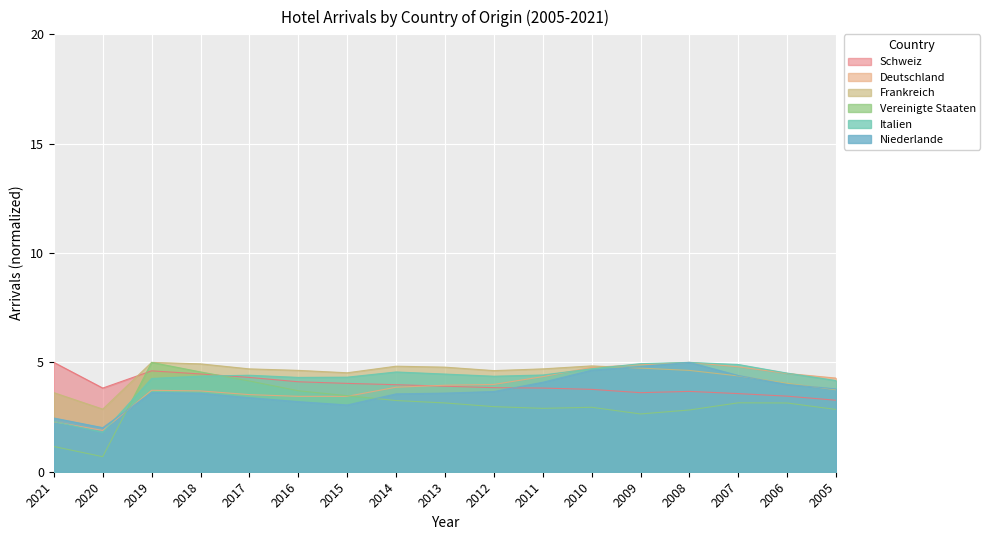

Which series has the largest range (max minus min)?

Vereinigte Staaten